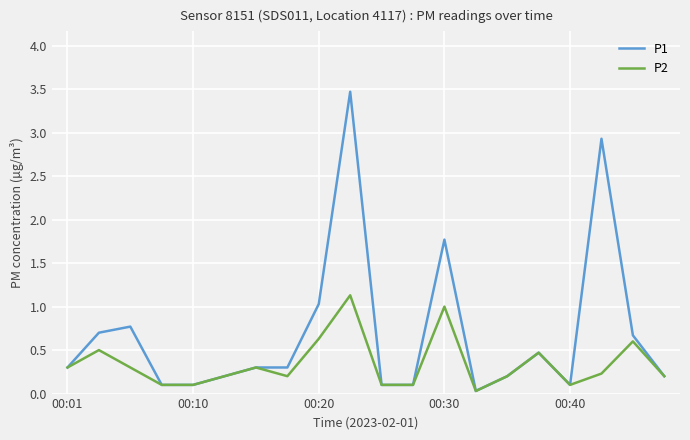

Rank the series by their average value, from lowest to highest.

P2, P1